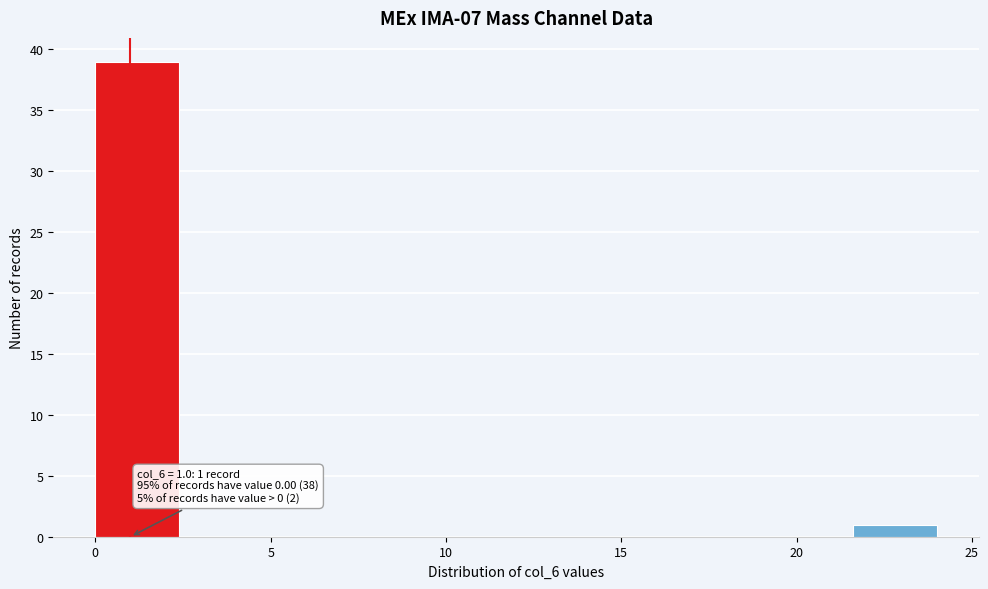

Over which range of the x-axis is the bar tallest?

0.0 to 2.4